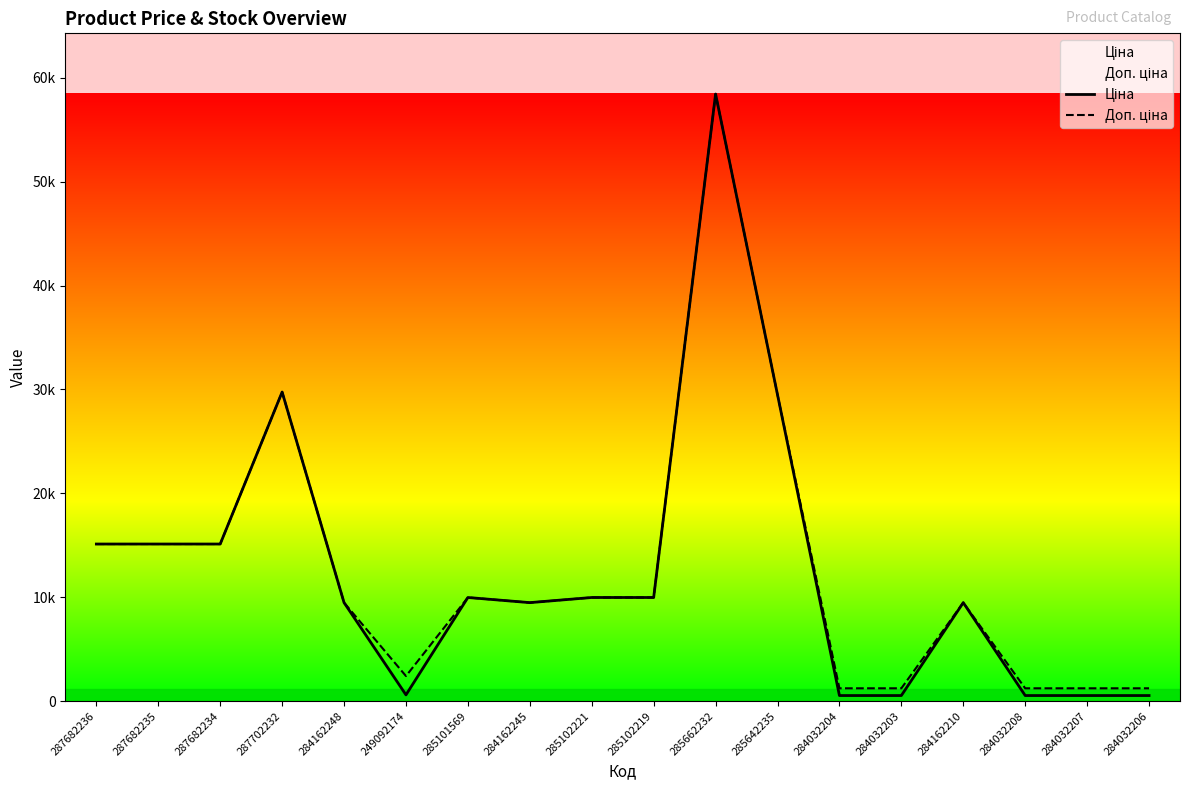

Is this an area chart (filled region under the line)?

No